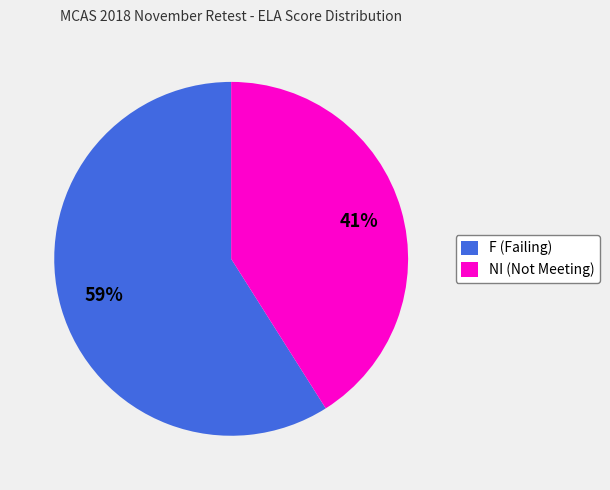

Is it true that F is 37% of the pie?

False